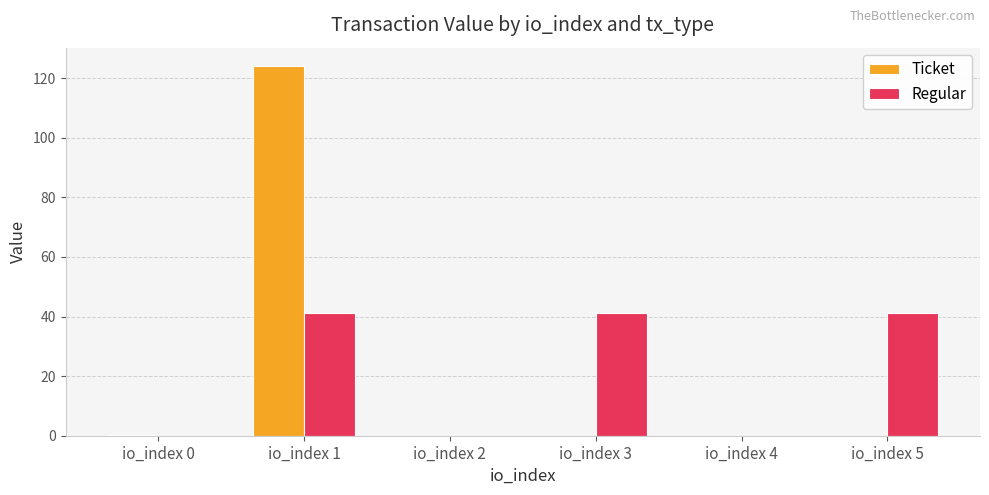

What is the highest value of the Regular series?

41.4